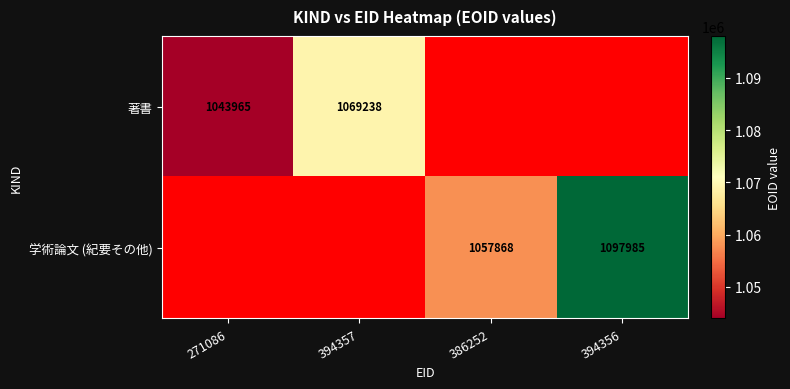

How many series are shown in this chart?

2